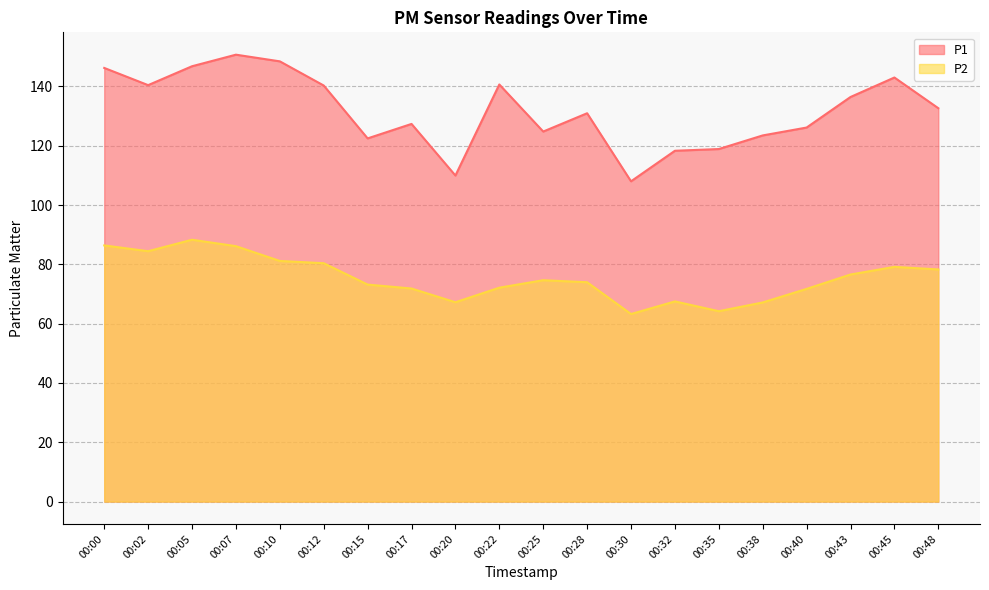

Reading right to left, transcribe all the data shown in this chart.

P1: 132.7	143.0	136.4	126.1	123.5	118.9	118.3	108.0	130.9	124.8	140.7	110.0	127.3	122.5	140.3	148.4	150.7	146.8	140.4	146.2
P2: 78.3	79.2	76.6	71.7	67.2	64.2	67.5	63.2	74.0	74.7	72.1	67.2	71.8	73.2	80.4	81.2	86.1	88.3	84.4	86.4